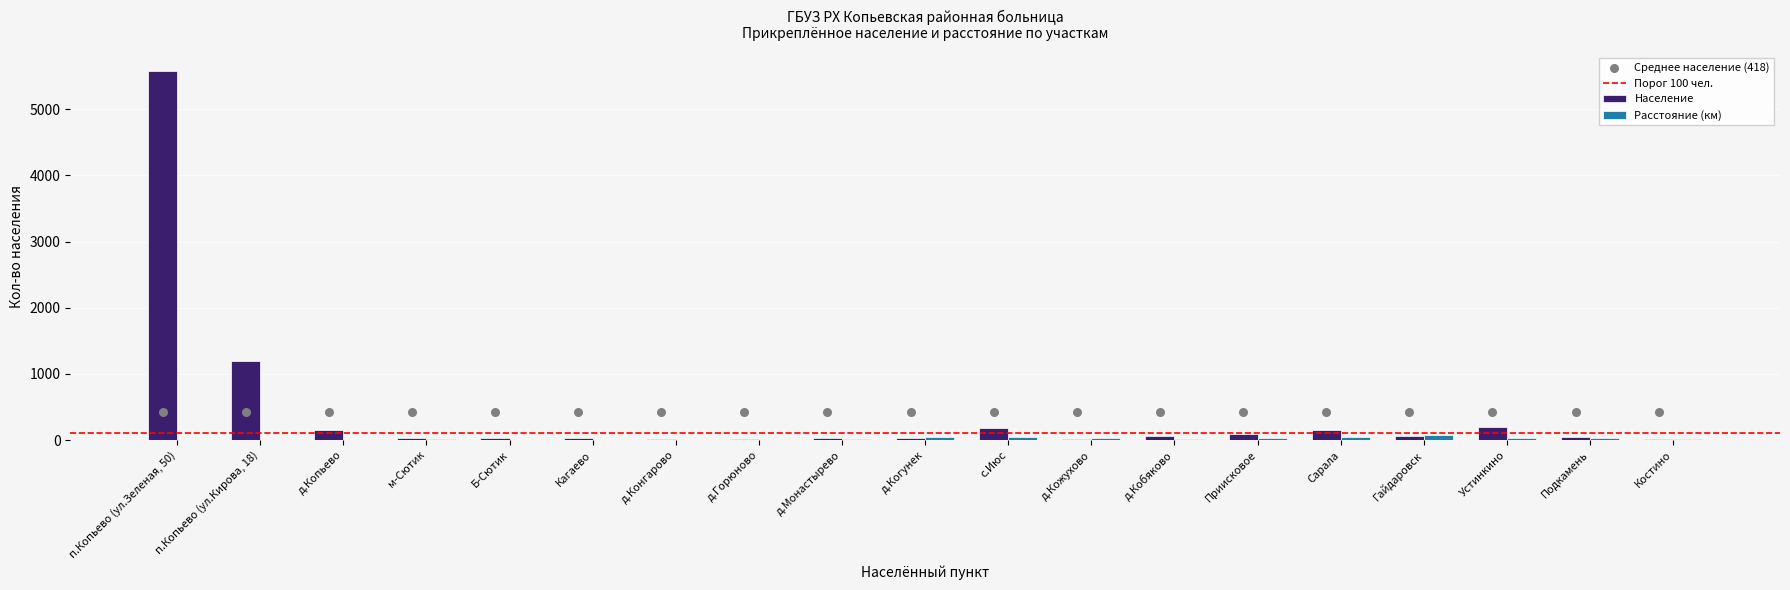

Which series reaches the maximum Y coordinate?

Население